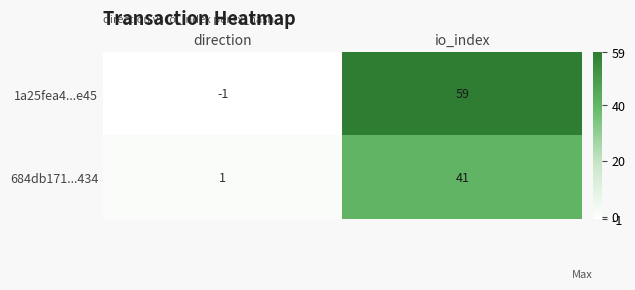

True or false: 1a25fea4...e45 has a value of -1 at direction.

True